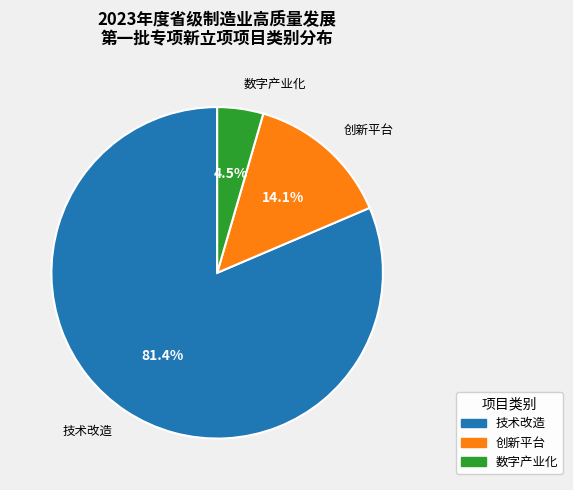

Is there a majority slice in this chart?

Yes